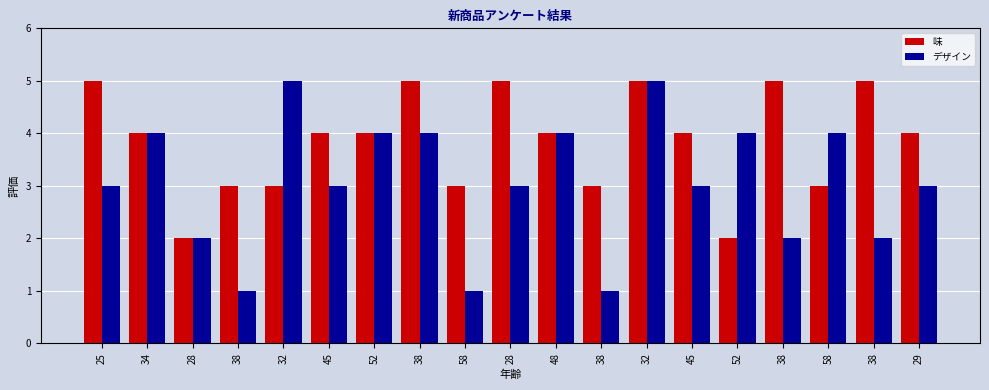

Is it true that デザイン equals 4 at 38?

True